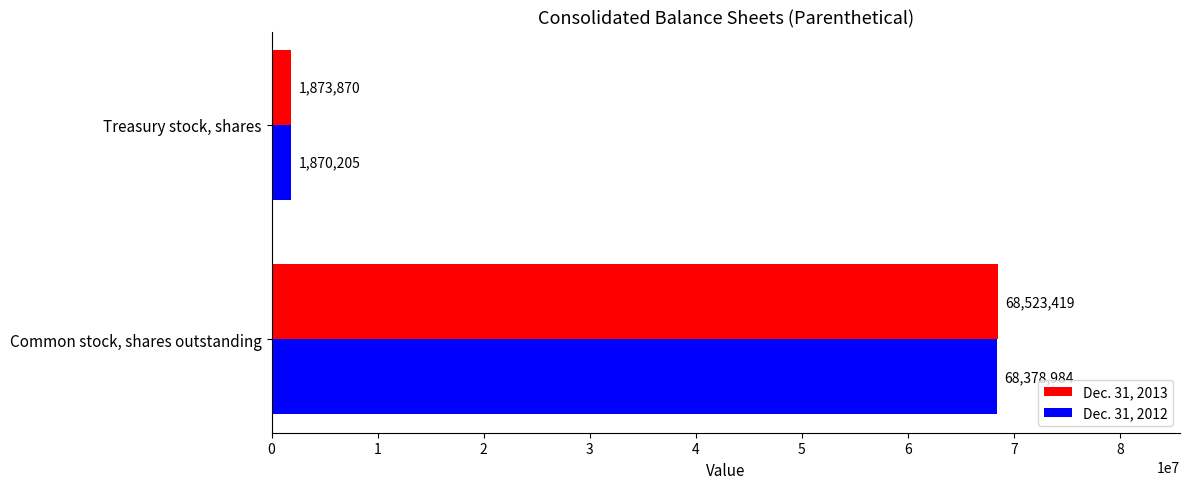

The value of Dec. 31, 2012 at Common stock, shares outstanding is 68378984. True or false?

True